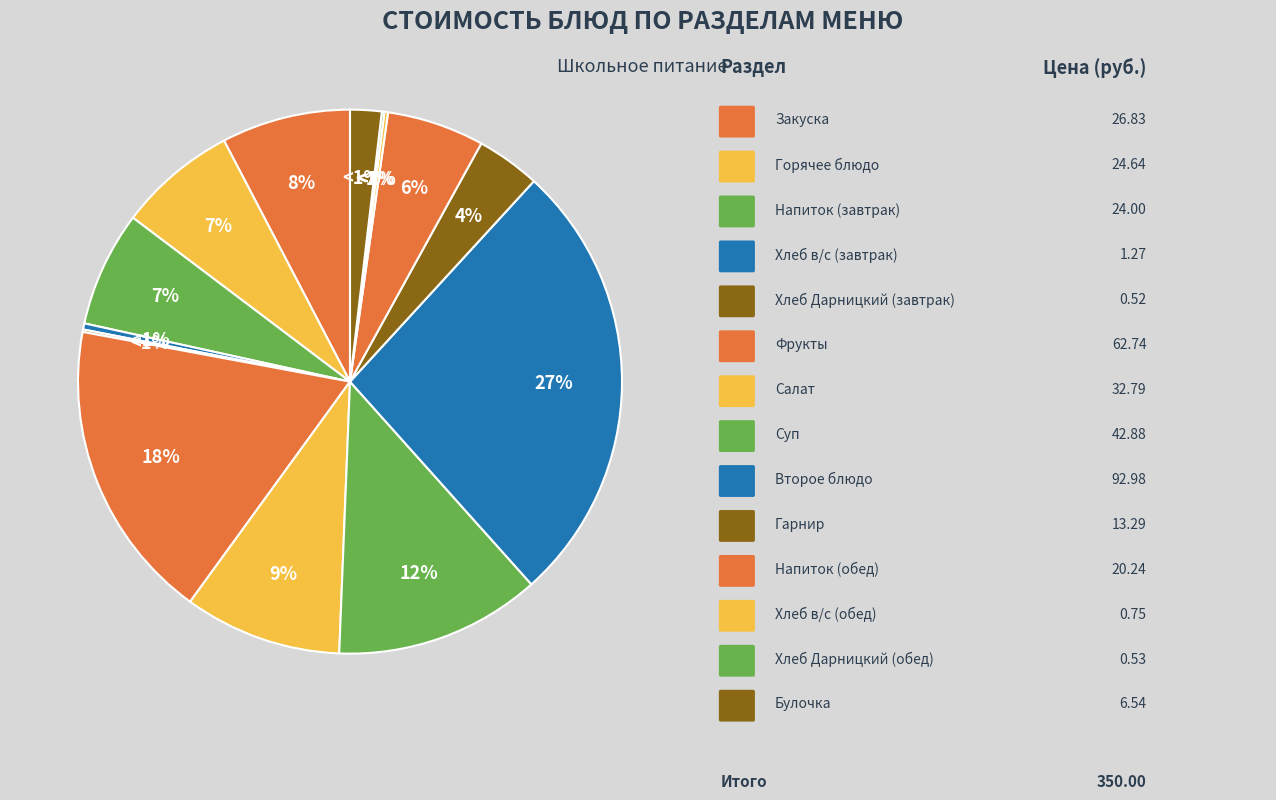

To the nearest percent, what is the average slice percentage?

7%